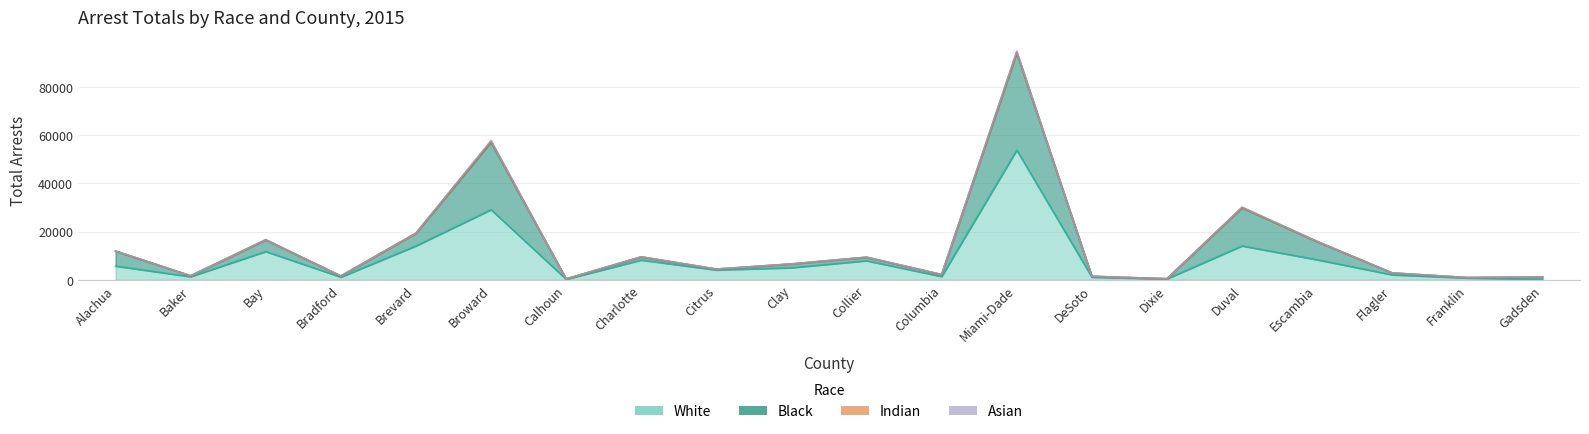

The Black series shows 4443 at Citrus. True or false?

True